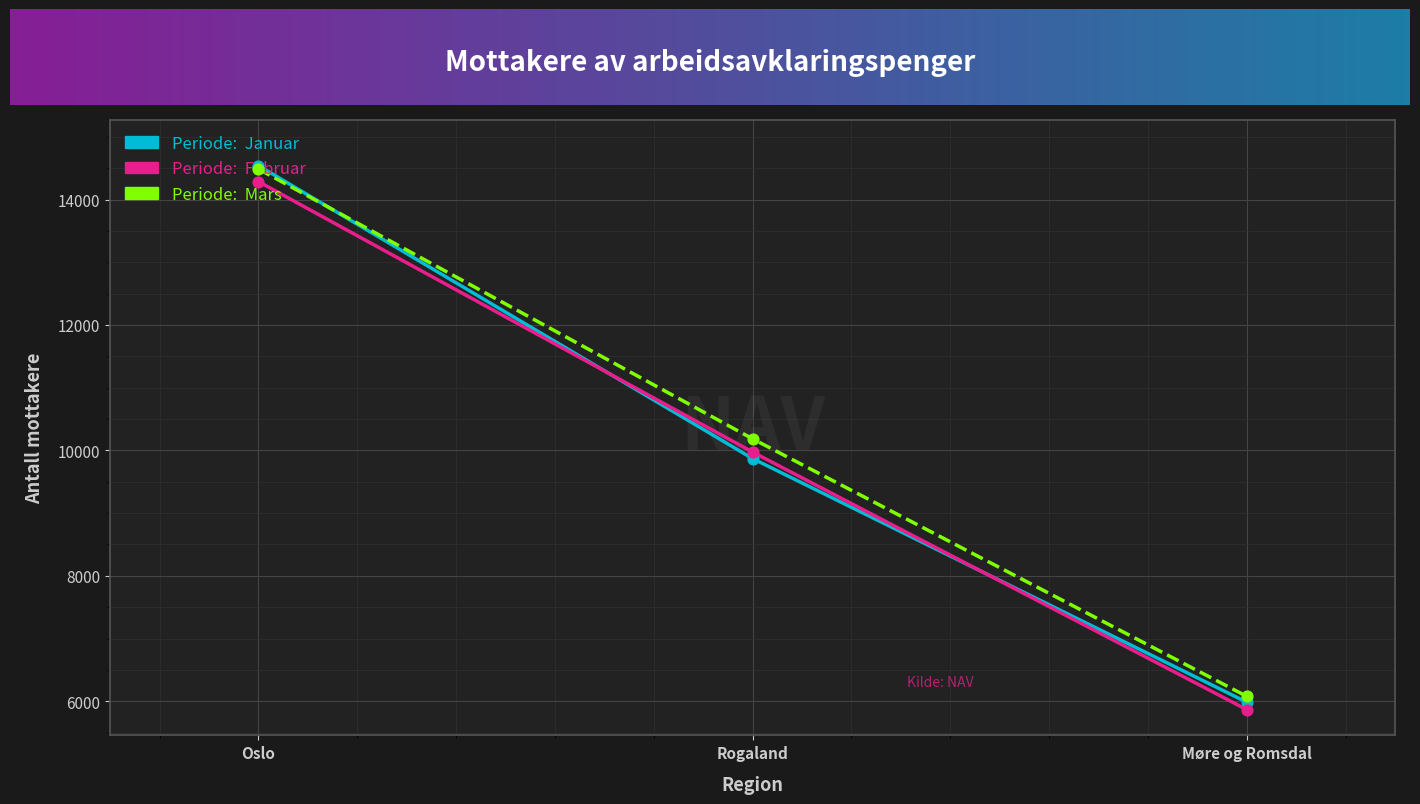

What is the difference between the highest and lowest values at Møre og Romsdal?

212